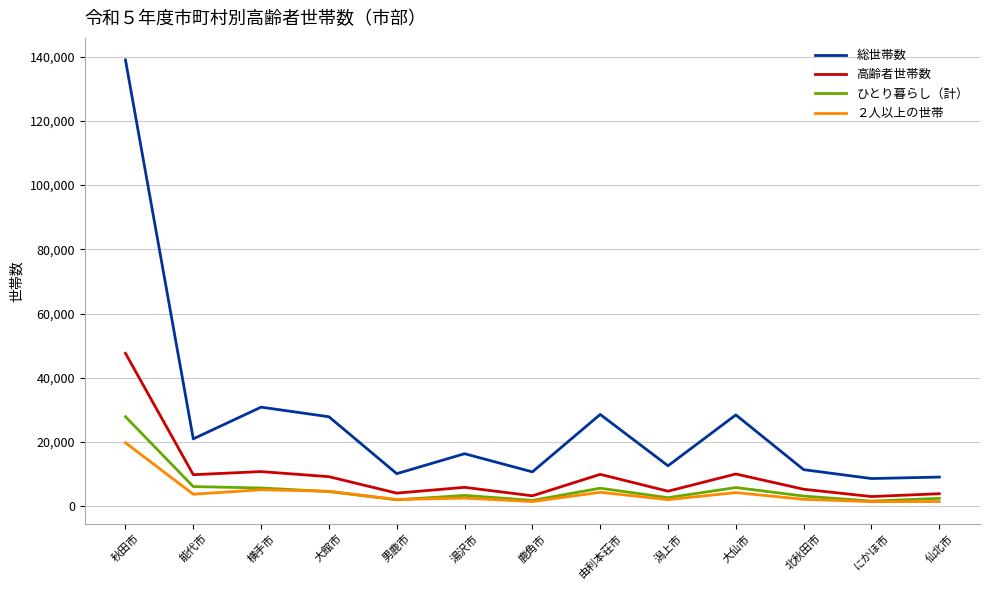

The value of ひとり暮らし（計） at 横手市 is 5654. True or false?

True